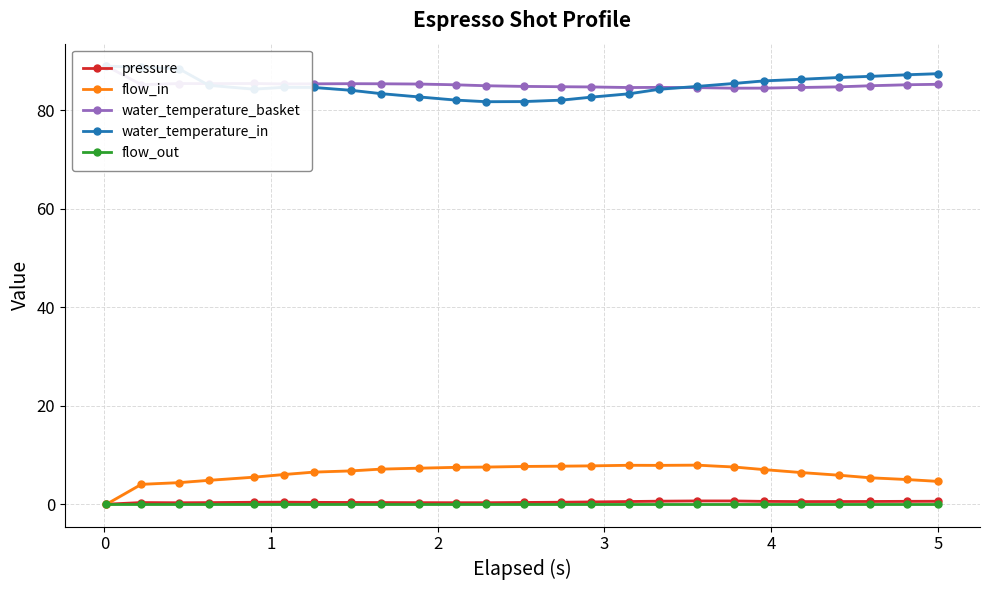

True or false: flow_out and water_temperature_basket cross at least once.

False